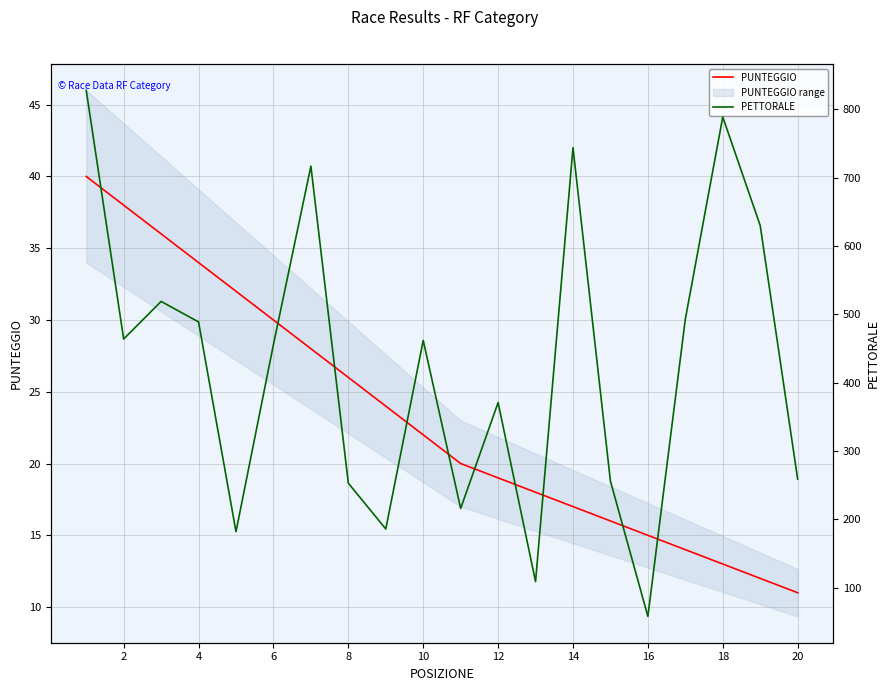

Reading right to left, extract all data points from this chart.

PUNTEGGIO: 11	12	13	14	15	16	17	18	19	20	22	24	26	28	30	32	34	36	38	40
PETTORALE: 259	630	789	493	58	256	744	109	371	216	462	186	253	717	456	182	489	519	464	828